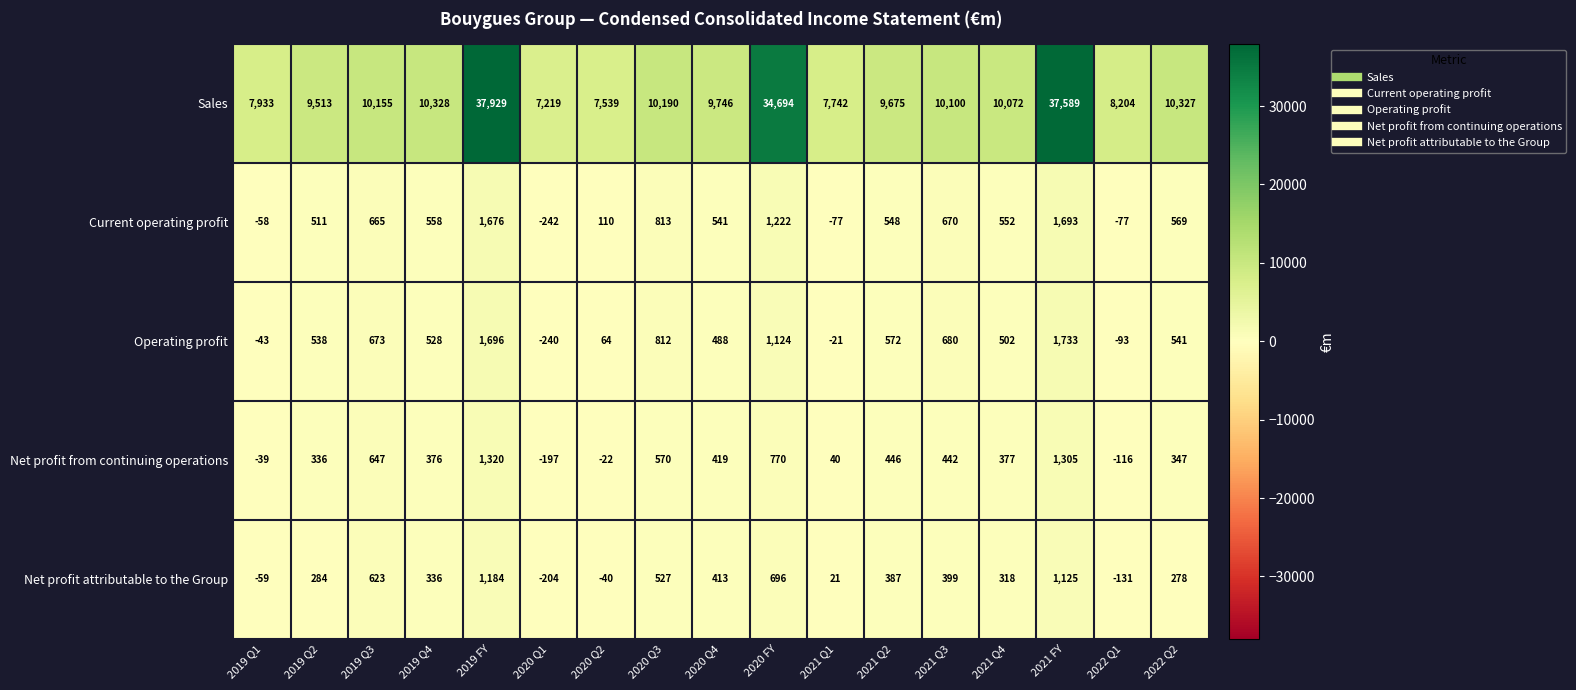

How many distinct data groups are displayed?

5